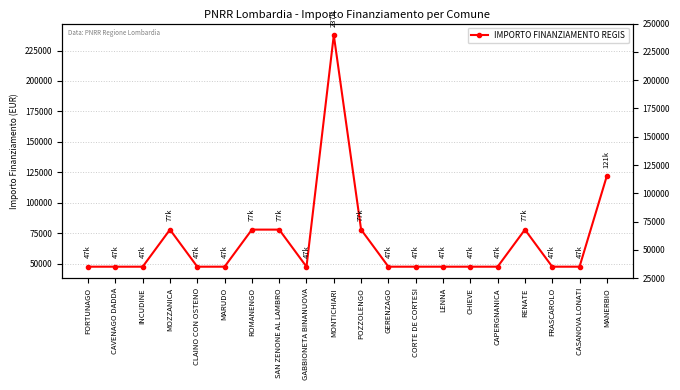

What is the maximum value shown in the chart?

237681